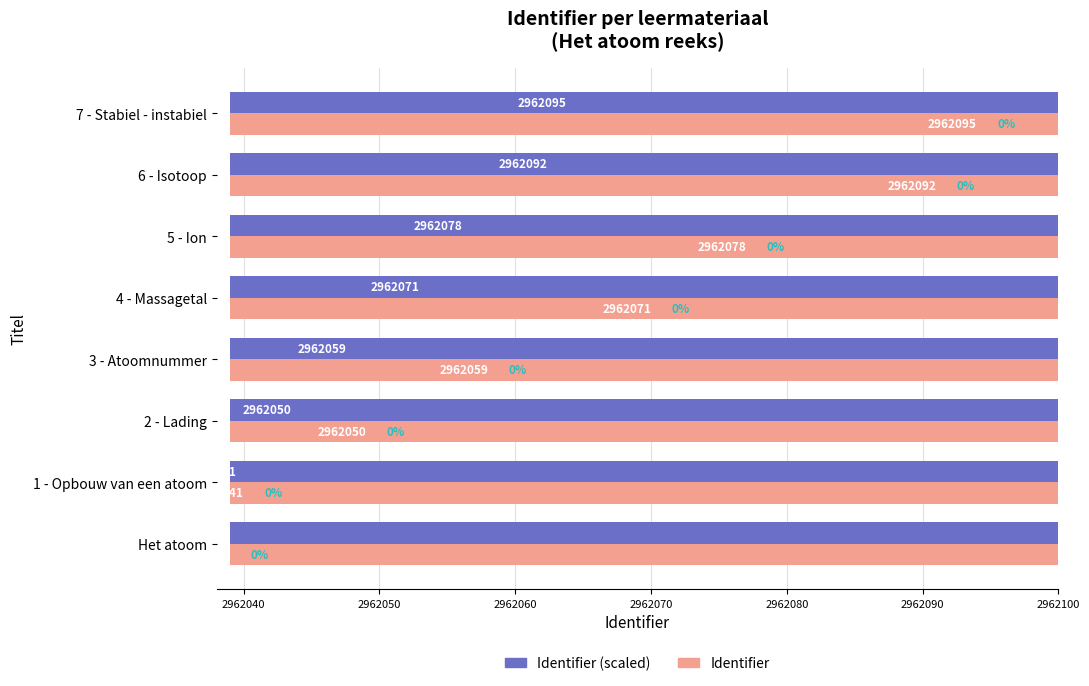

Is it true that Identifier equals 2962071.0 at 4 - Massagetal?

True